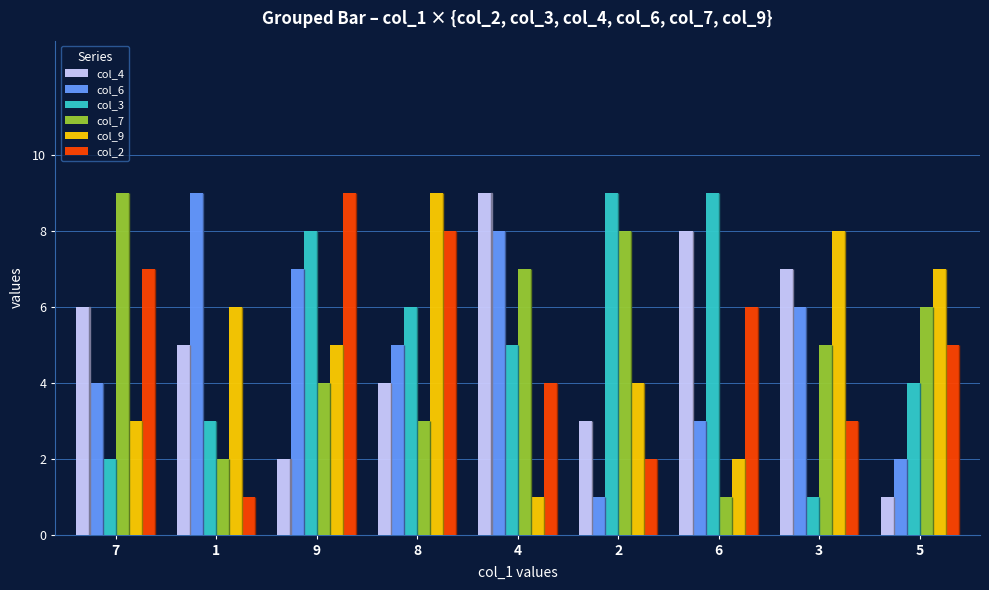

What is the greatest value displayed?

9